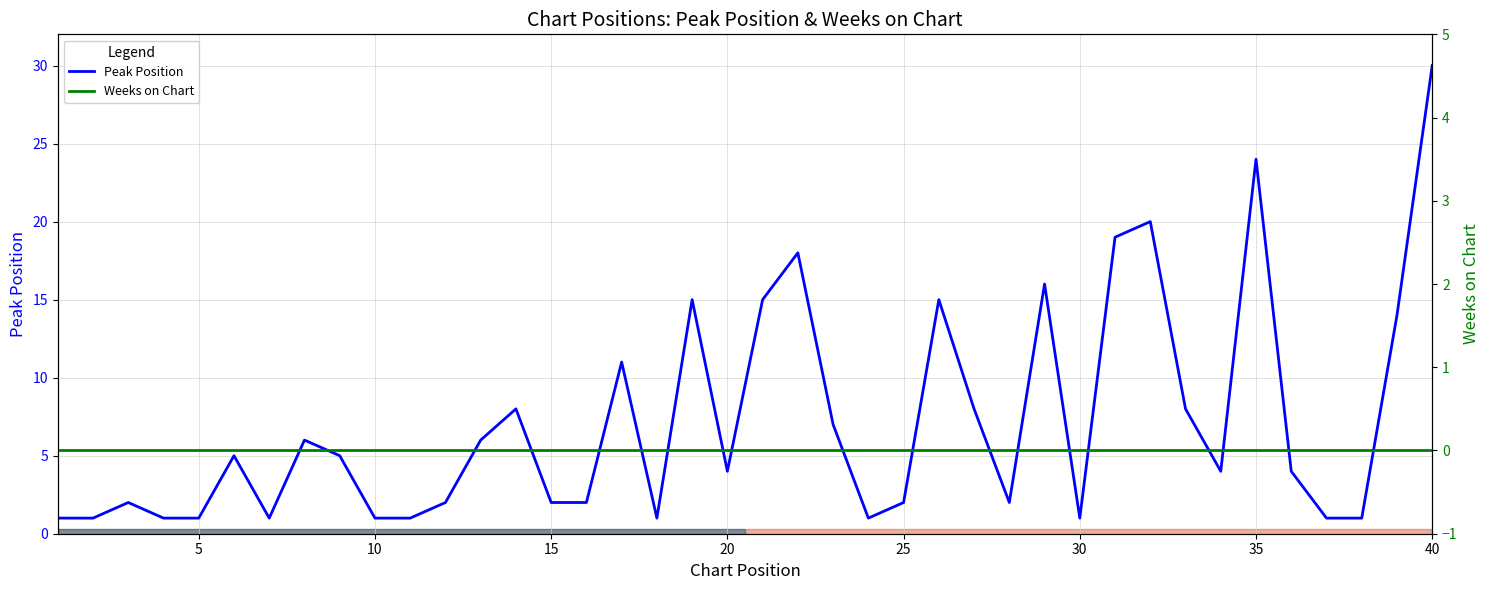

What is the highest value of the Peak Position series?

30